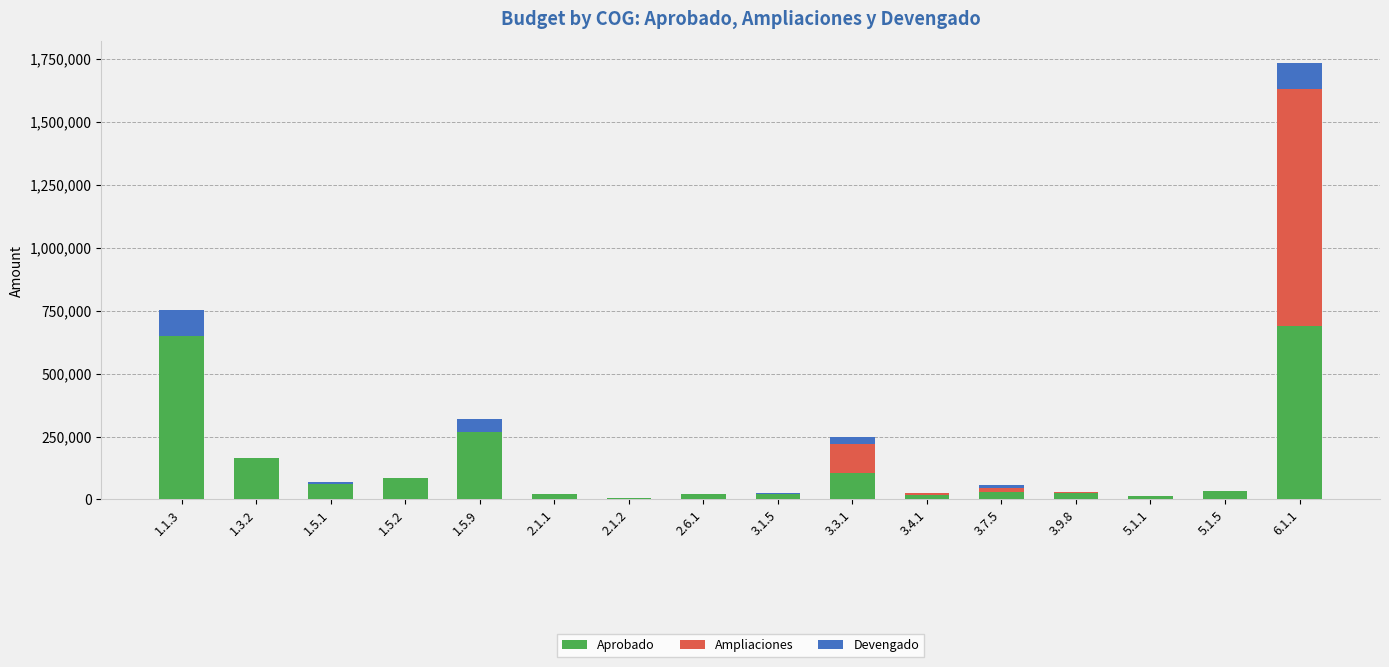

At which label is Aprobado closest to 346208?

1.5.9